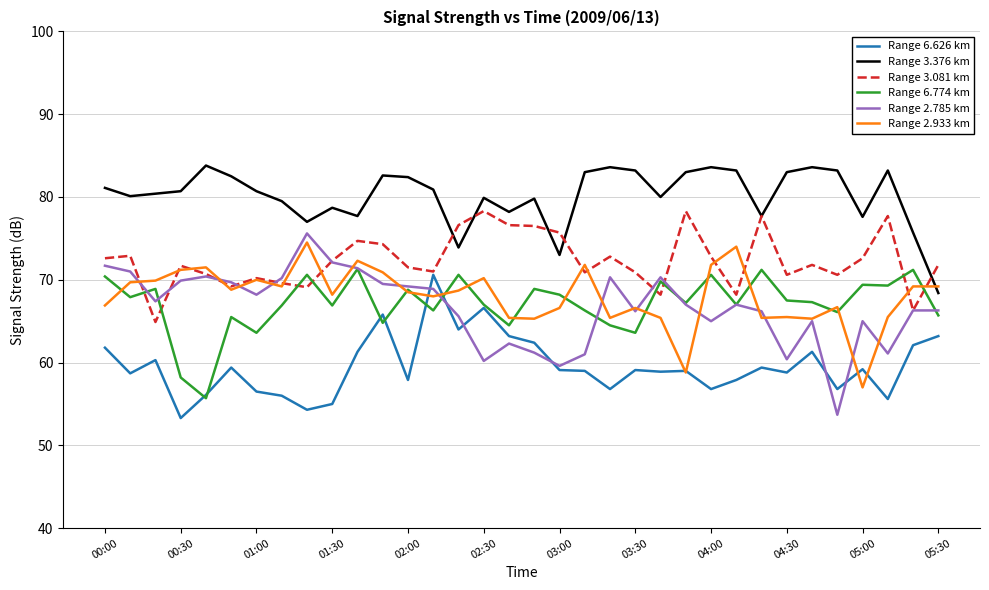

What is the minimum value shown in the chart?

53.3